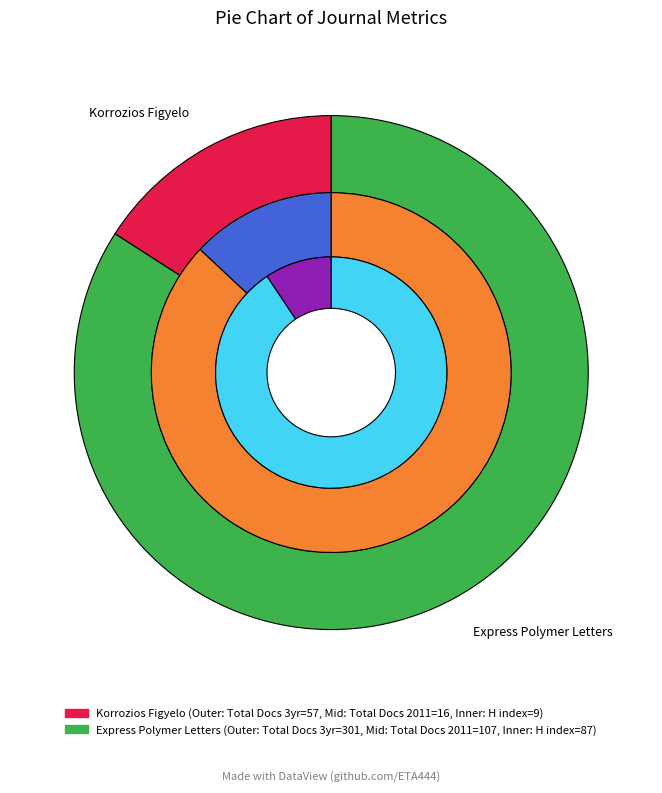

What percentage is the Korrozios Figyelo slice, to the nearest percent?

9%